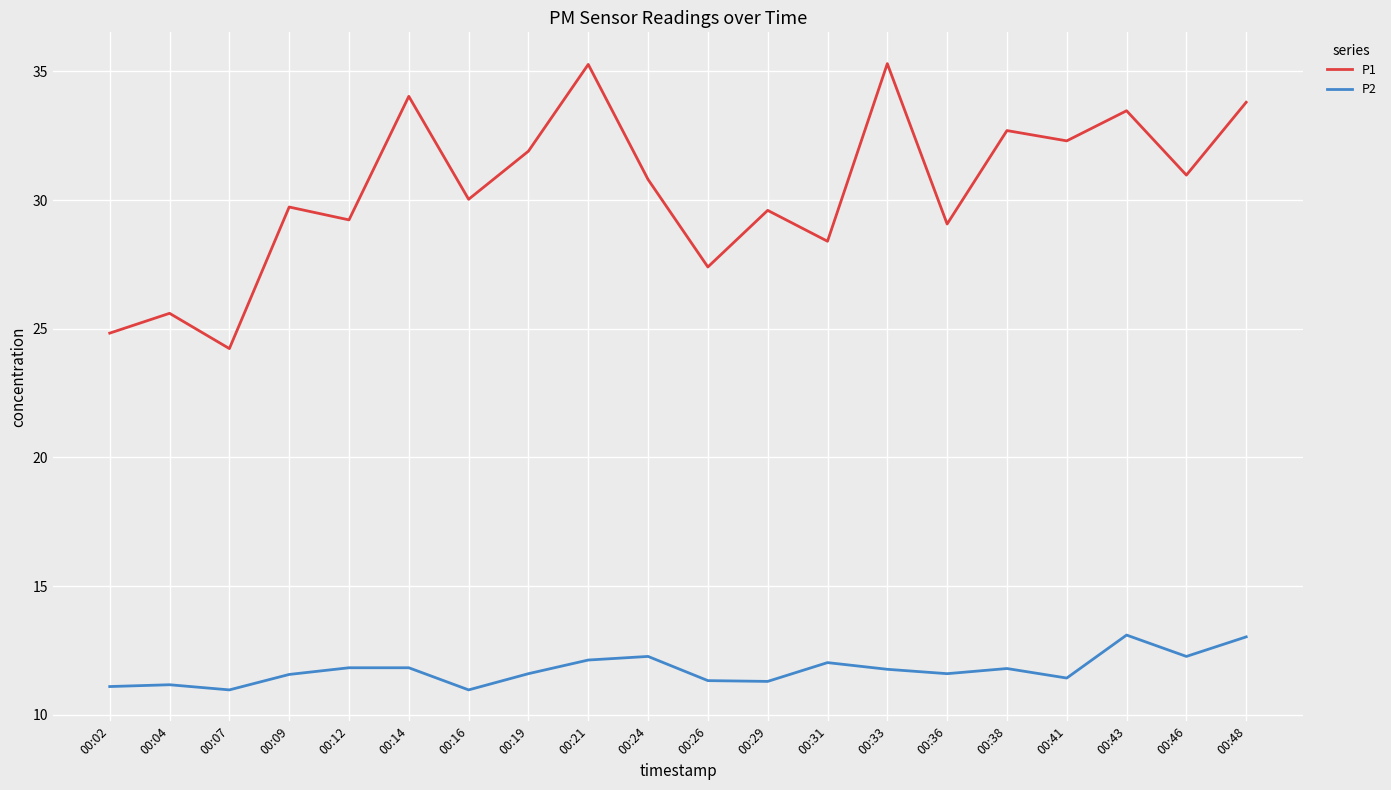

What is the total value across all series at 00:16?

41.0